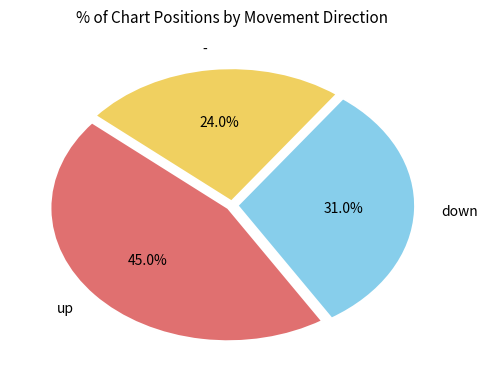

To the nearest percent, what is the difference between the - and up slice percentages?

21%